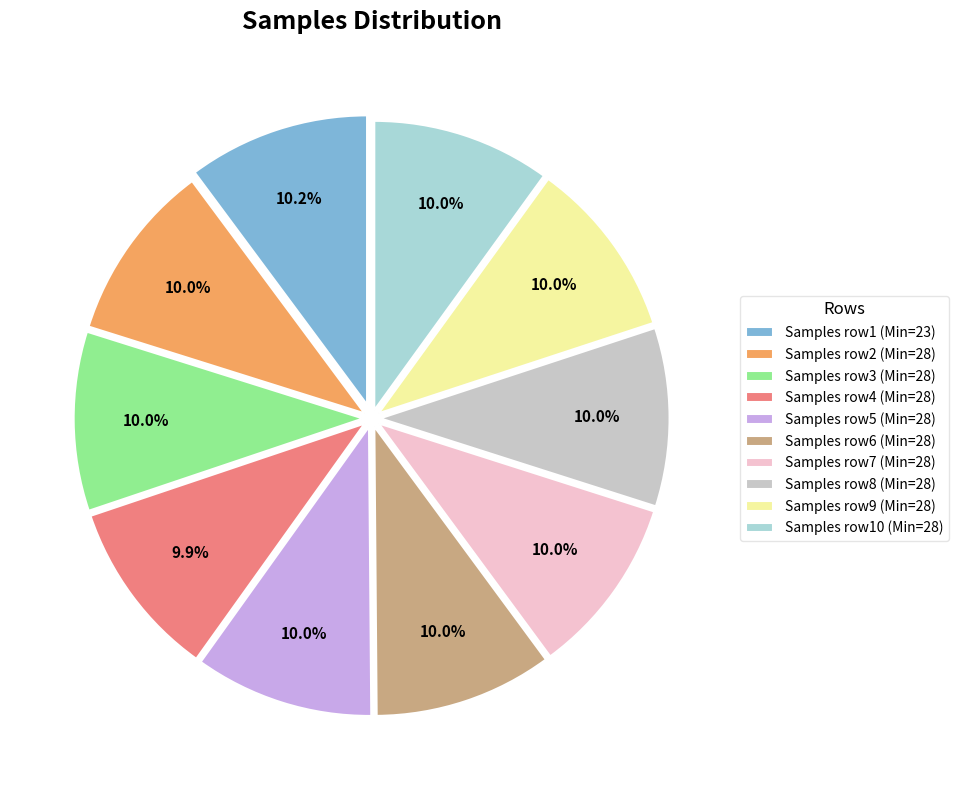

Count the number of slices in the pie.

10